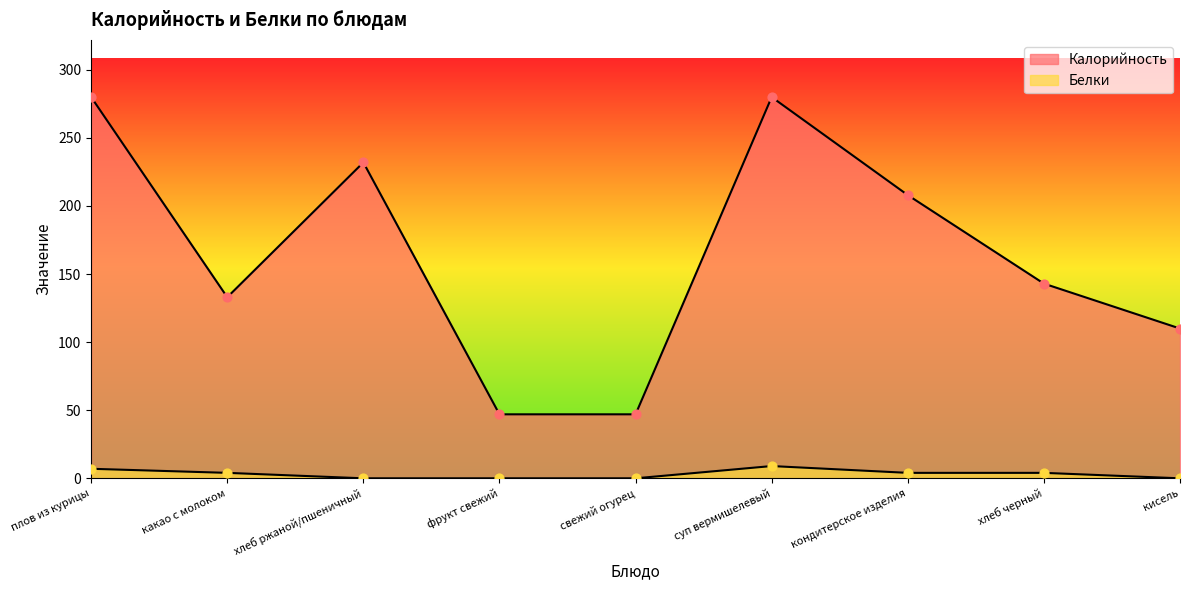

Is the value of Калорийность at свежий огурец greater than the value of Белки at хлеб ржаной/пшеничный?

Yes